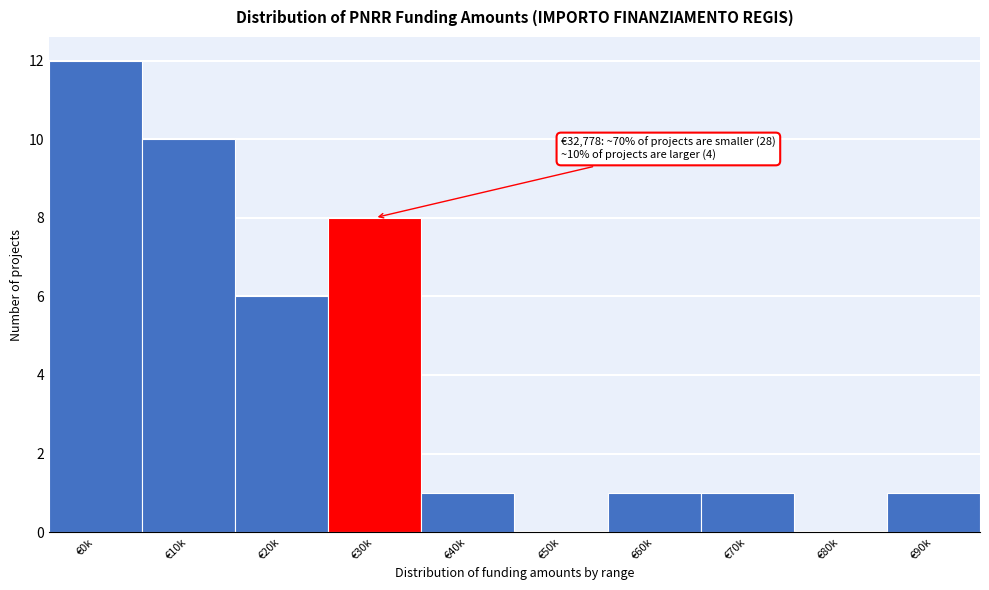

Reading left to right, list all the values displayed in this chart.

€0k=12	€10k=10	€20k=6	€30k=8	€40k=1	€50k=0	€60k=1	€70k=1	€80k=0	€90k=1